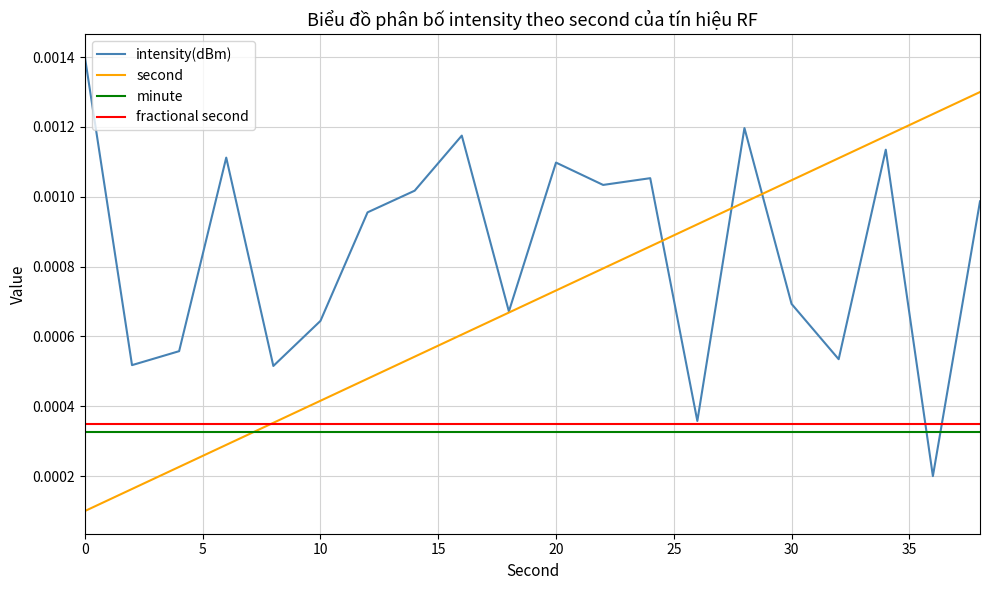

True or false: intensity(dBm) and second intersect in this chart.

True